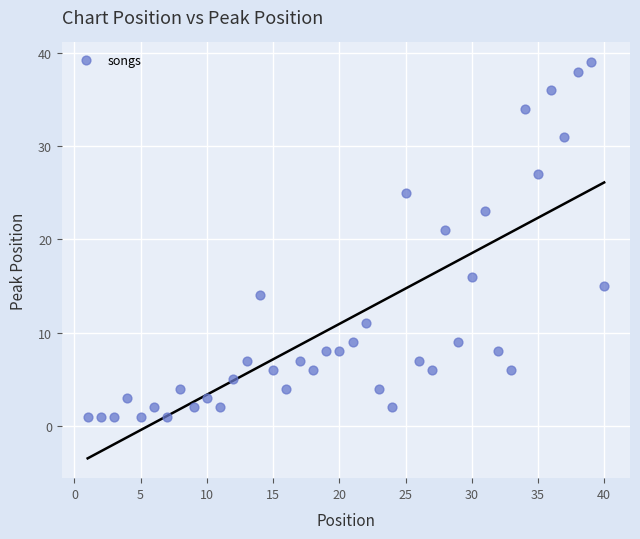

What is the range of X values (max minus min)?

39